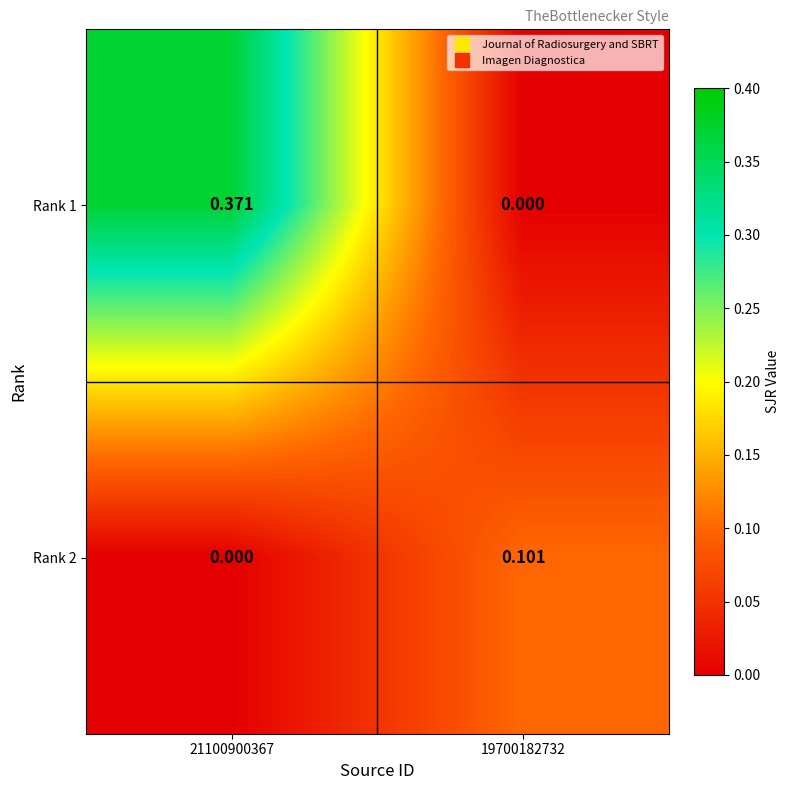

Is the value of Rank 2 at 21100900367 greater than the value of Rank 1 at 21100900367?

No